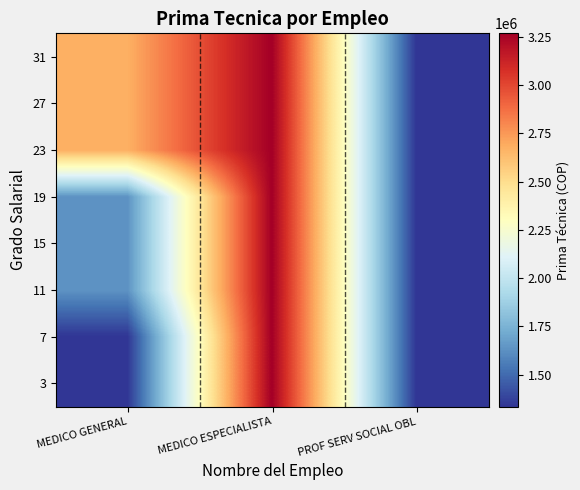

How many data points does each series have?

3